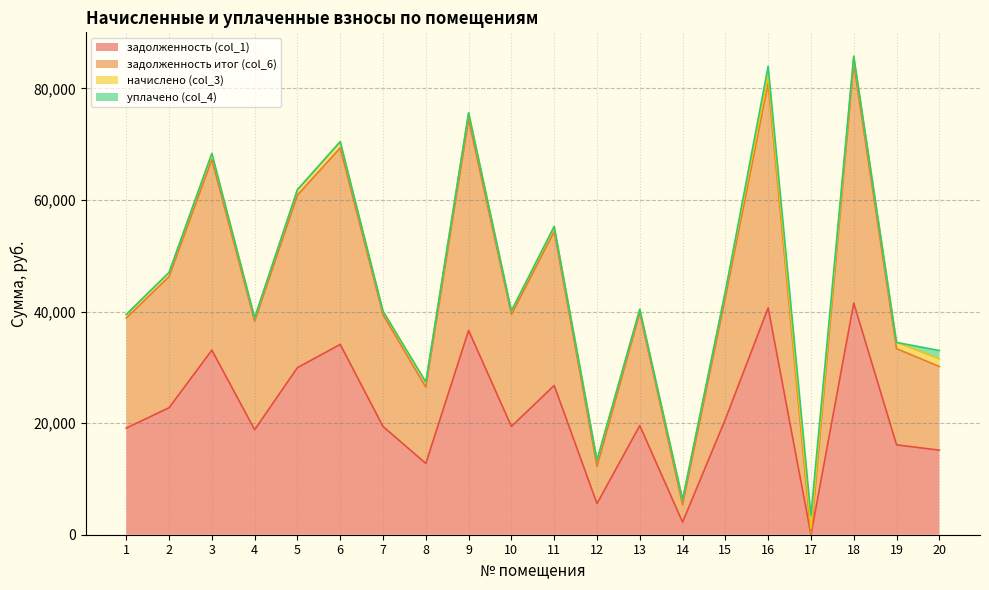

What is the difference between the highest and lowest values at 2?

23499.7